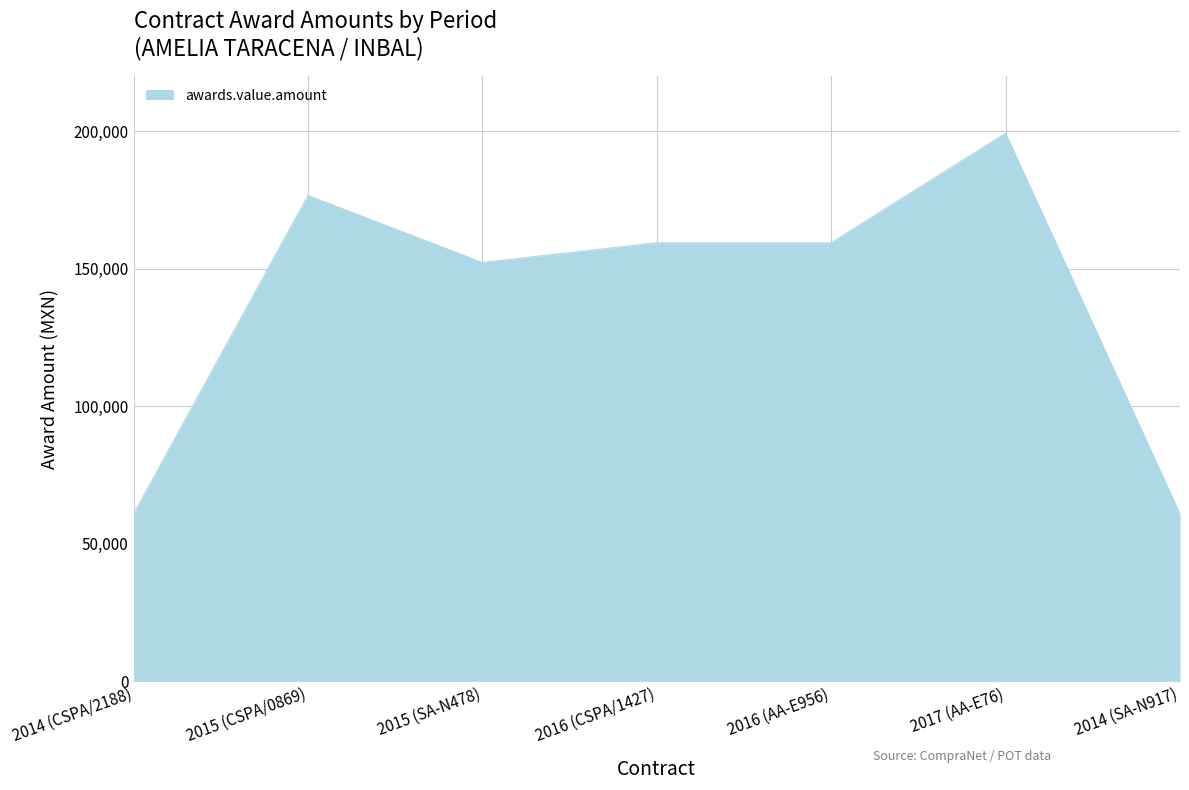

The chart shows a value of 38732.0 at 2014 (SA-N917). True or false?

False